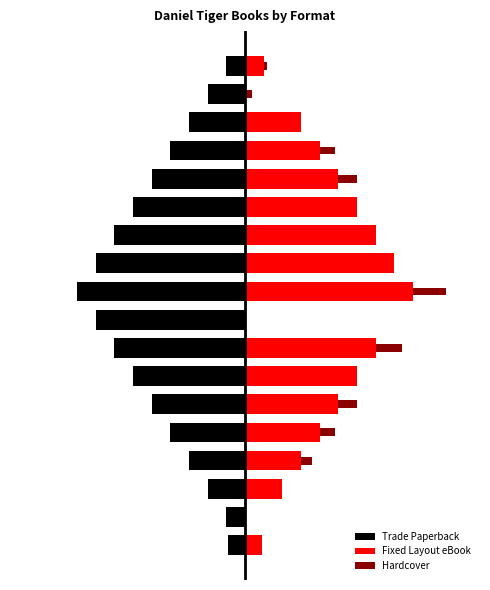

How many data points does each series have?

18